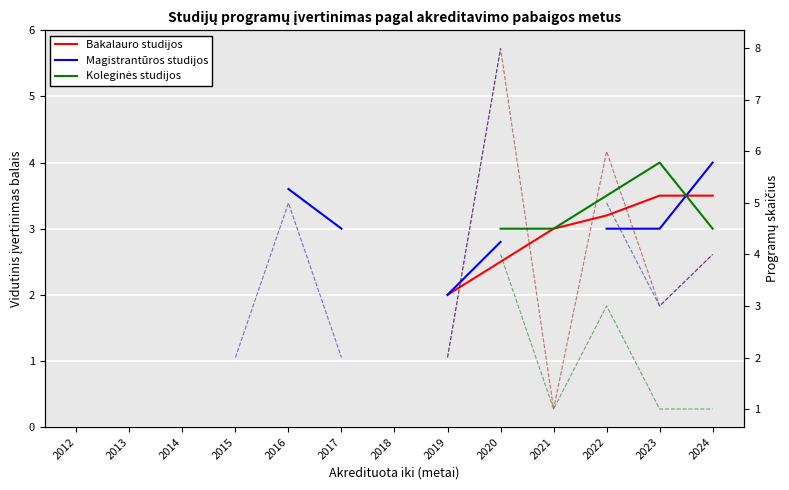

At which label does Koleginės studijos first exceed 2?

2020